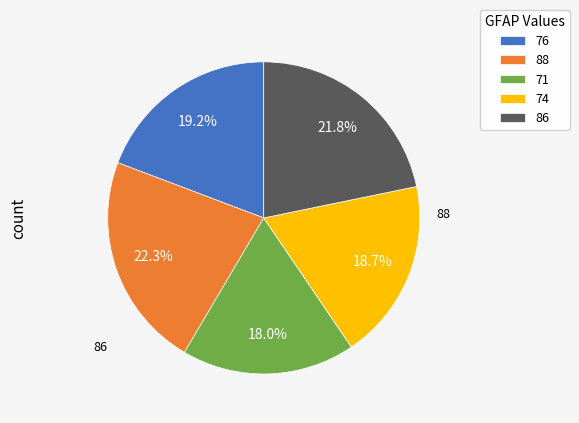

Is there a majority slice in this chart?

No